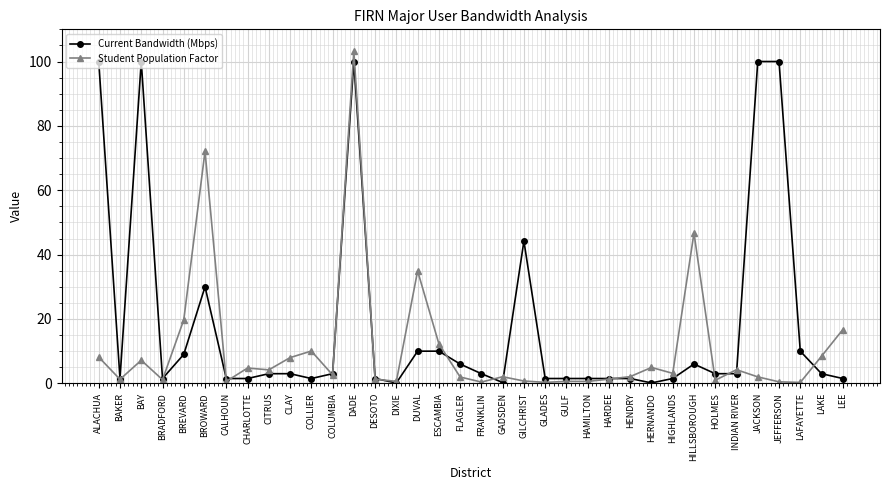

Which series ends up on top after the final intersection of Student Population Factor and Current Bandwidth (Mbps)?

Student Population Factor